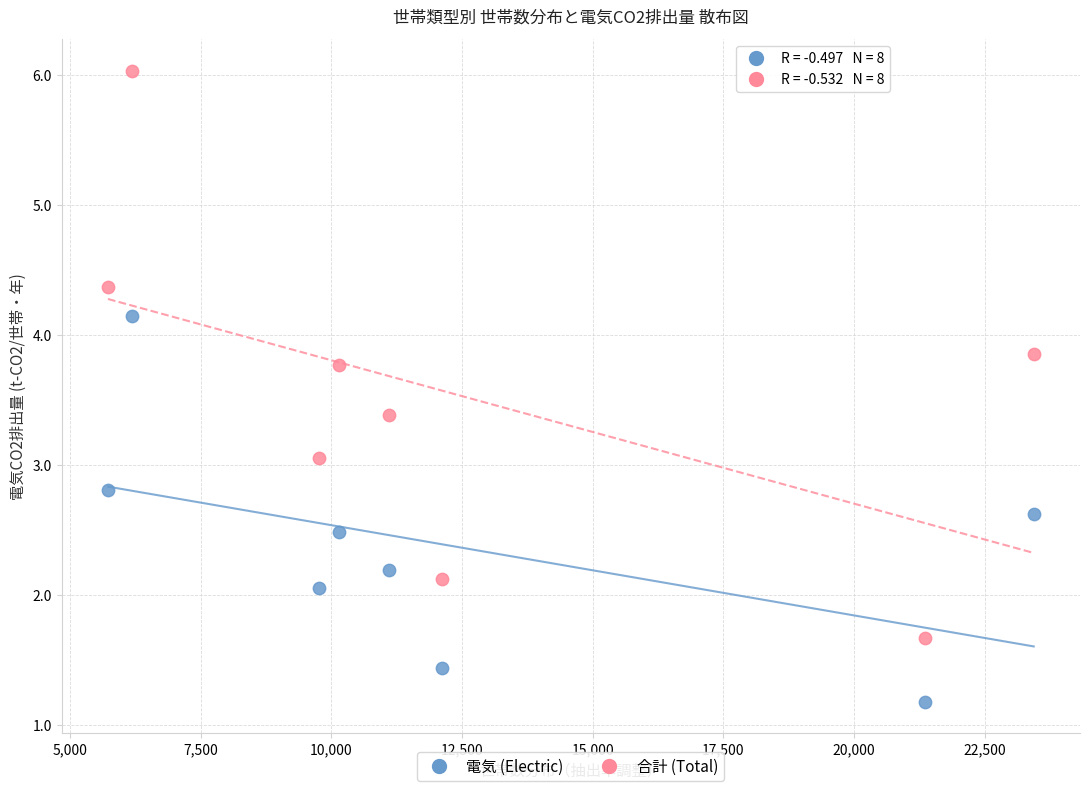

Across all data points, what is the range of X values (max minus min)?

17714.0